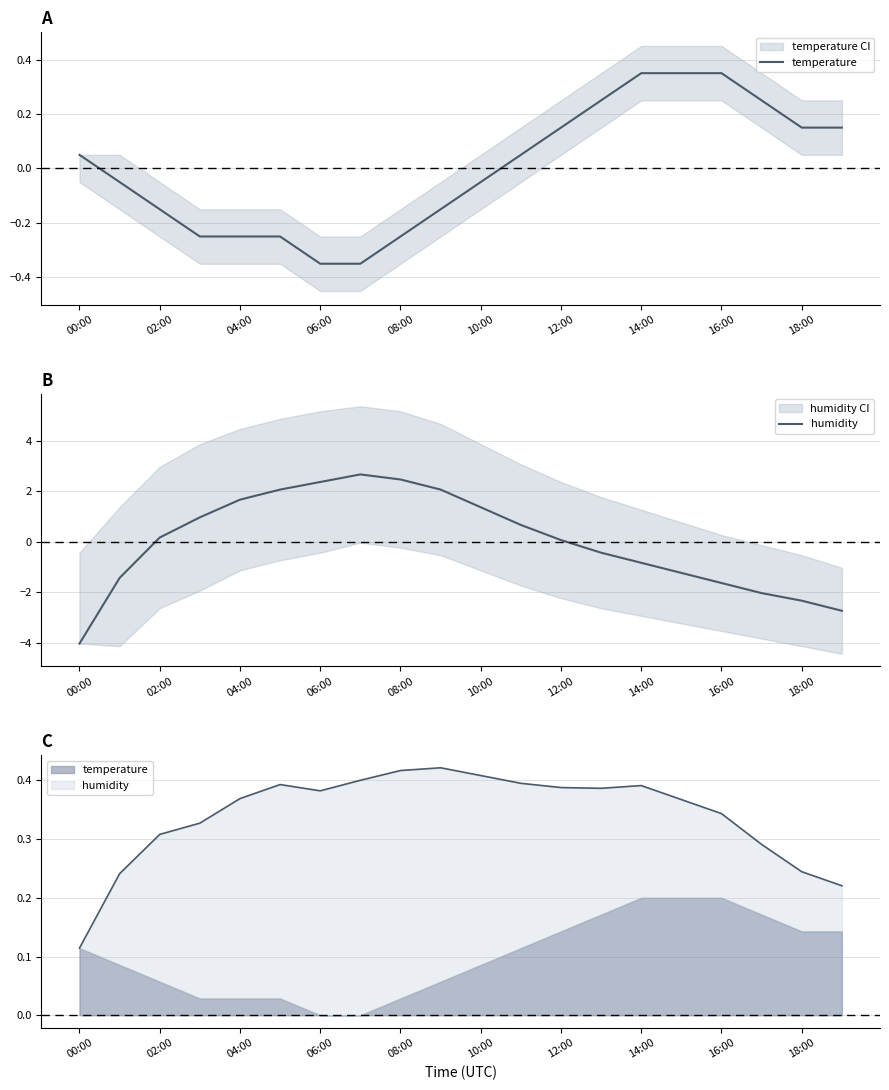

How many values in the humidity series are below 0?

9